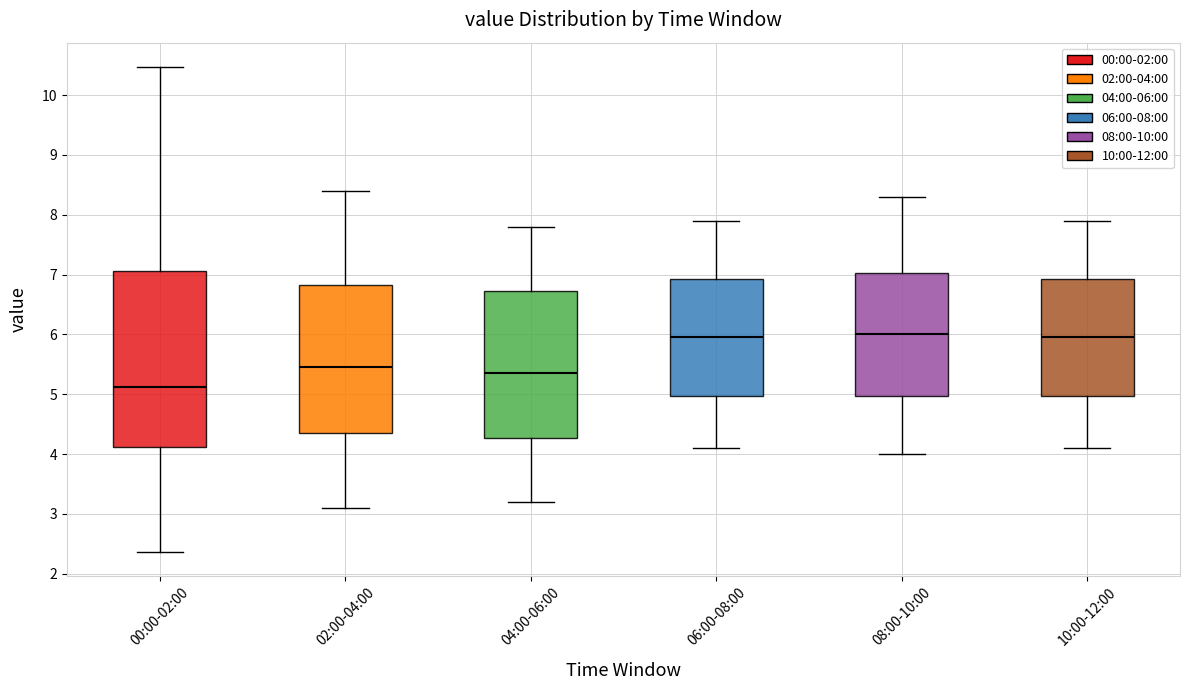

Reading left to right, read every box against the y-axis: the position of its median line, the range the box covers, and the ends of its whiskers. The values are not printed on the chart, so give them approximately, as read against the axis.

00:00-02:00: median 5.1, box 4.1 to 7.1, whiskers 2.4 to 10.5
02:00-04:00: median 5.5, box 4.4 to 6.8, whiskers 3.1 to 8.4
04:00-06:00: median 5.4, box 4.3 to 6.7, whiskers 3.2 to 7.8
06:00-08:00: median 6.0, box 5.0 to 6.9, whiskers 4.1 to 7.9
08:00-10:00: median 6.0, box 5.0 to 7.0, whiskers 4.0 to 8.3
10:00-12:00: median 6.0, box 5.0 to 6.9, whiskers 4.1 to 7.9